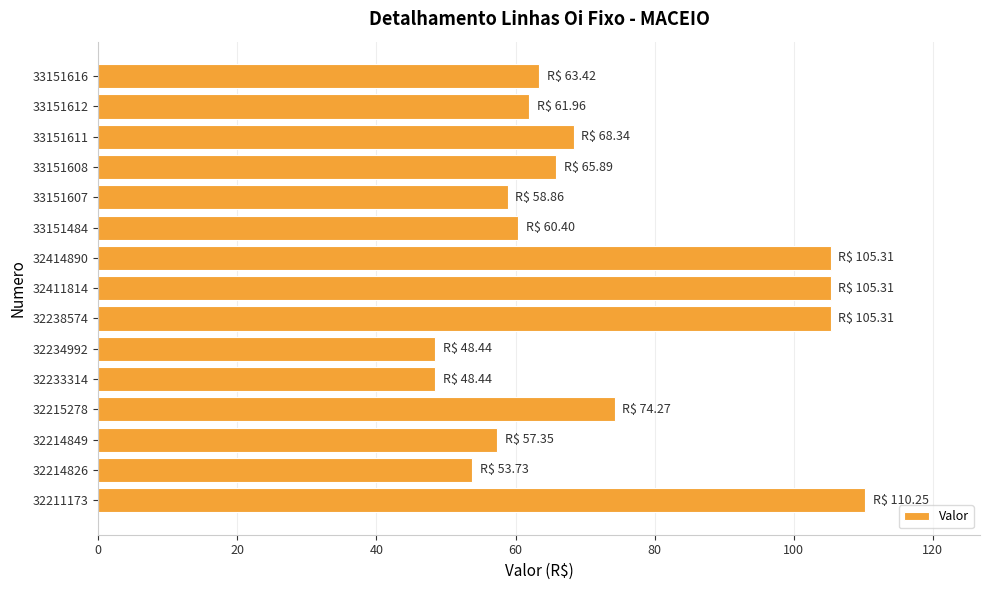

Which category has the highest value across all series?

32211173